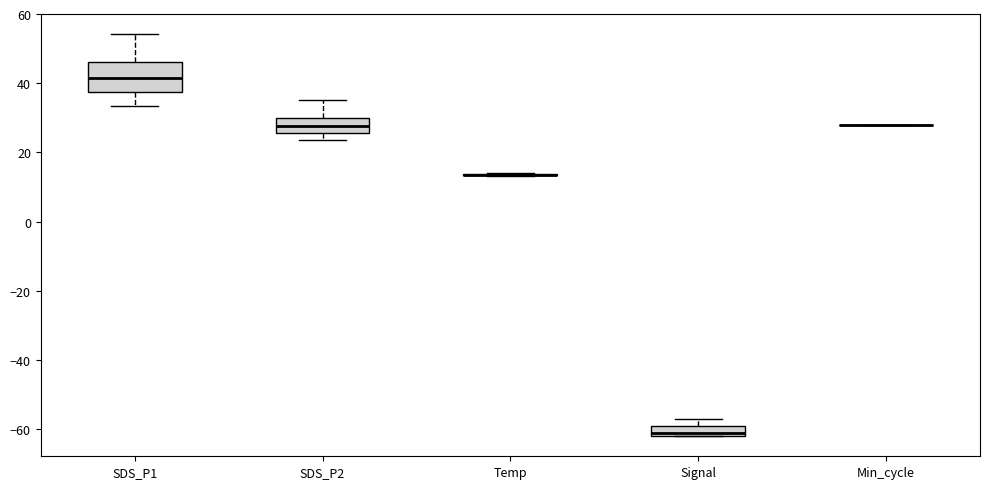

Where is the upper edge of the box for SDS_P1 on the y-axis? The values are not printed on the chart, so give them approximately, as read against the axis.

46